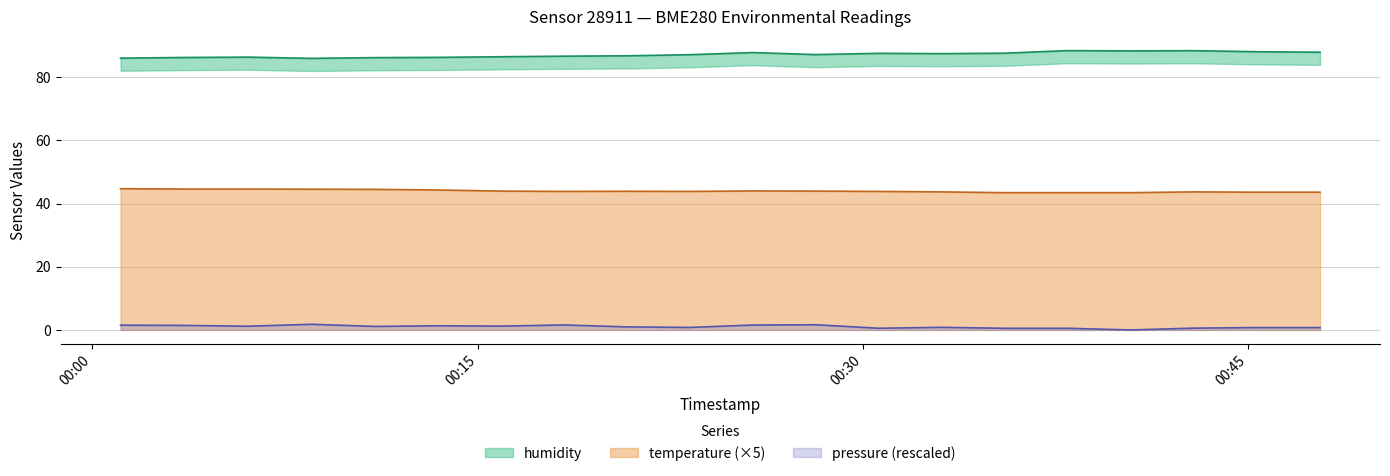

At 2023-04-23T00:23:16, list the series in order from smallest to largest.

pressure_norm, temperature, humidity